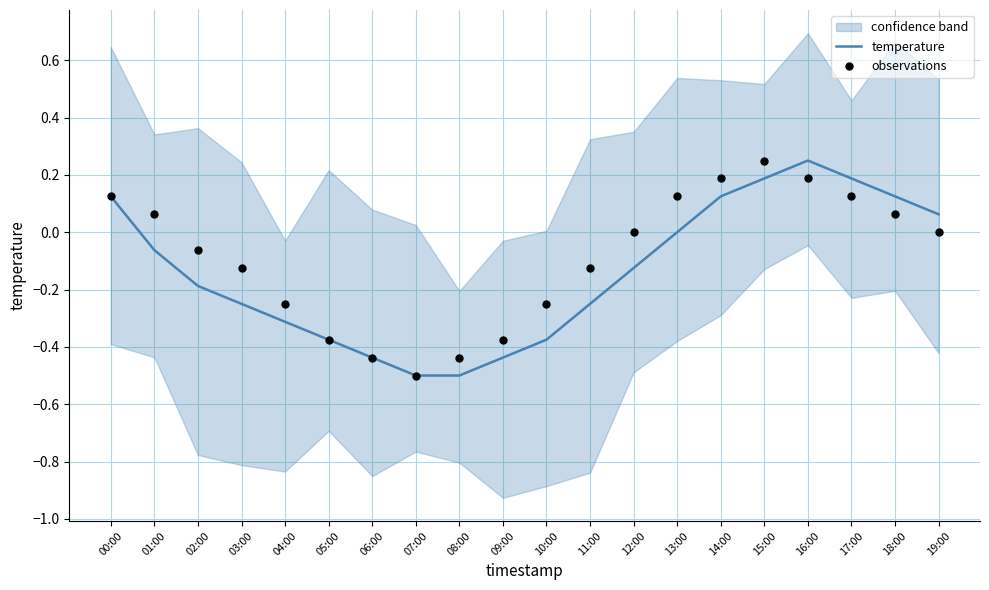

What is the total value across all series at 09:00?

-0.8